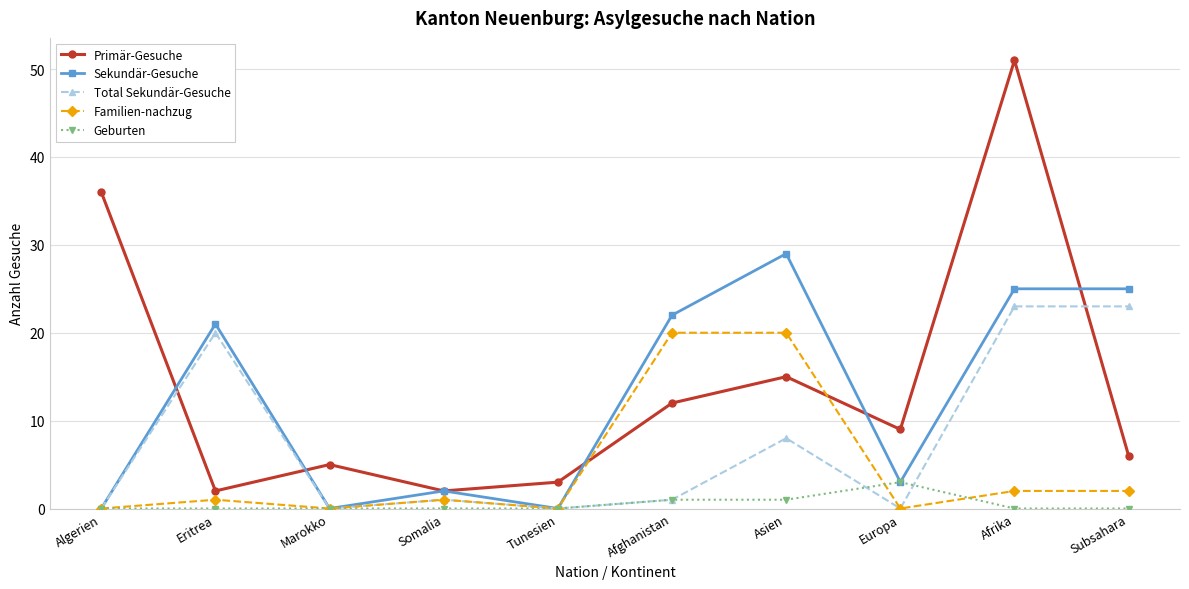

Is it true that Total Sekundär-Gesuche equals 1 at Somalia?

True